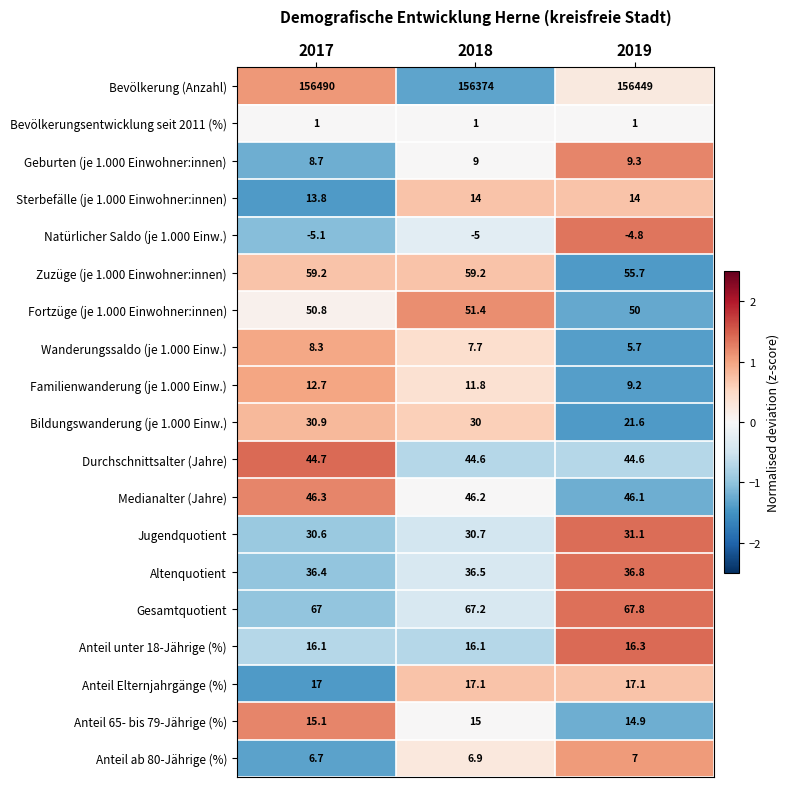

List the series in order of their peak value, lowest first.

Natürlicher Saldo (je 1.000 Einw.), Bevölkerungsentwicklung seit 2011 (%), Anteil ab 80-Jährige (%), Wanderungssaldo (je 1.000 Einw.), Geburten (je 1.000 Einwohner:innen), Familienwanderung (je 1.000 Einw.), Sterbefälle (je 1.000 Einwohner:innen), Anteil 65- bis 79-Jährige (%), Anteil unter 18-Jährige (%), Anteil Elternjahrgänge (%), Bildungswanderung (je 1.000 Einw.), Jugendquotient, Altenquotient, Durchschnittsalter (Jahre), Medianalter (Jahre), Fortzüge (je 1.000 Einwohner:innen), Zuzüge (je 1.000 Einwohner:innen), Gesamtquotient, Bevölkerung (Anzahl)